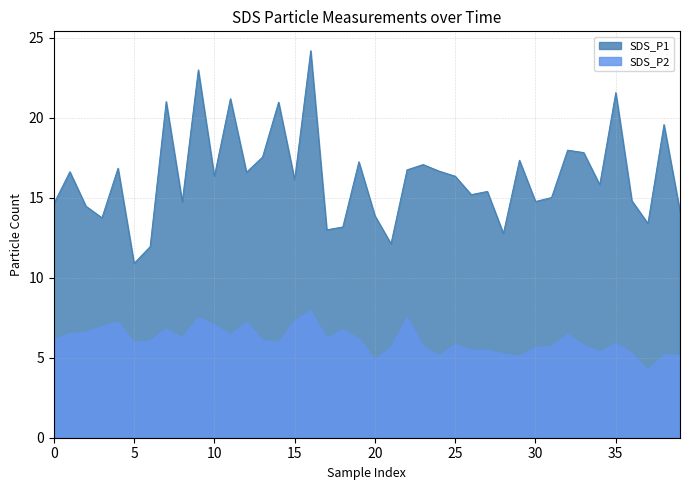

What is the value of the SDS_P1 point at the 17th from the left?

24.2